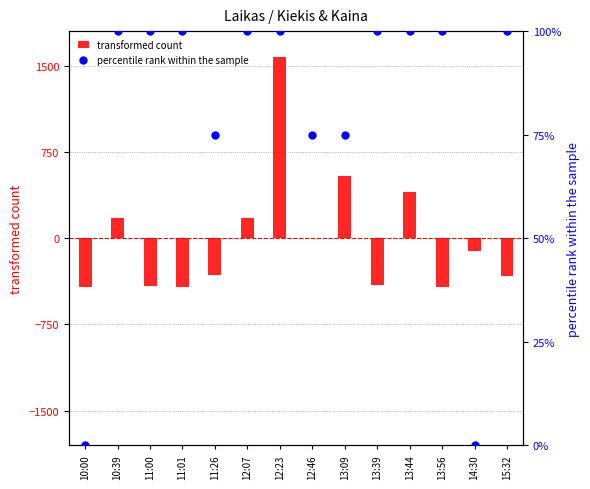

Which series has the largest Y range (max minus min)?

transformed count